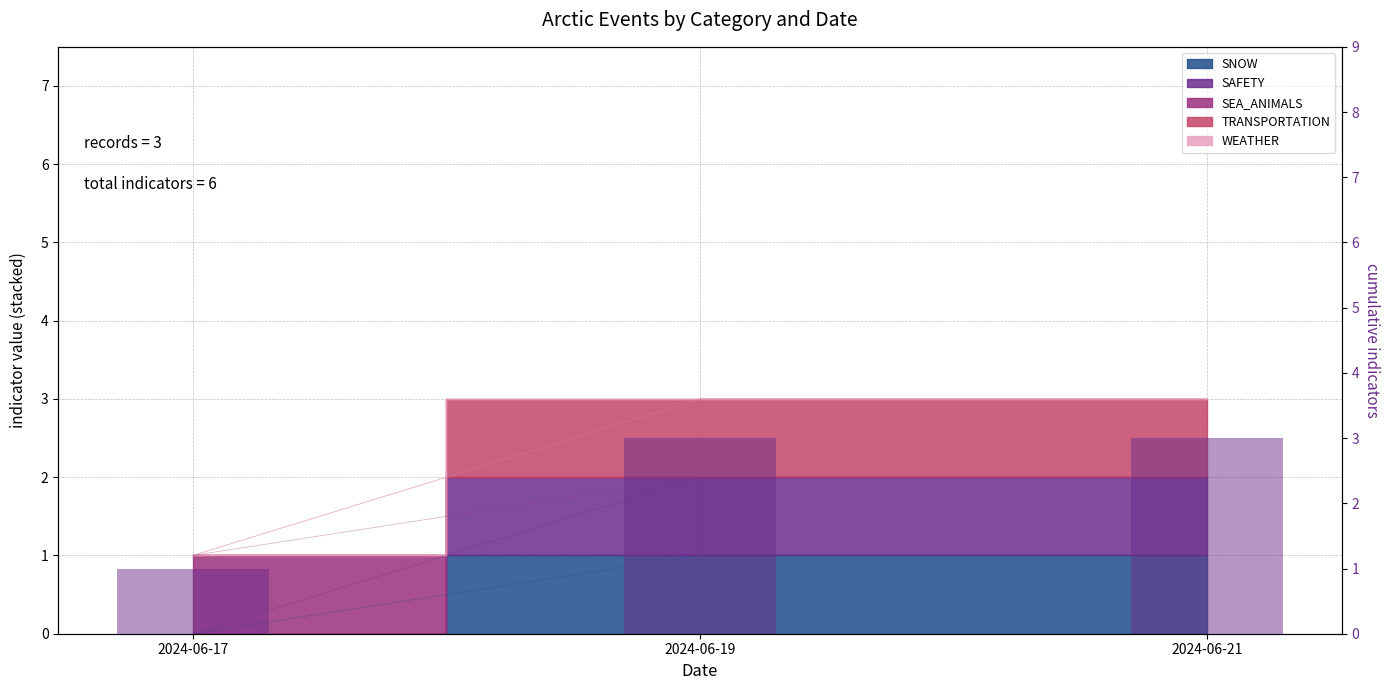

Reading left to right, extract all data points from this chart.

1	3	3